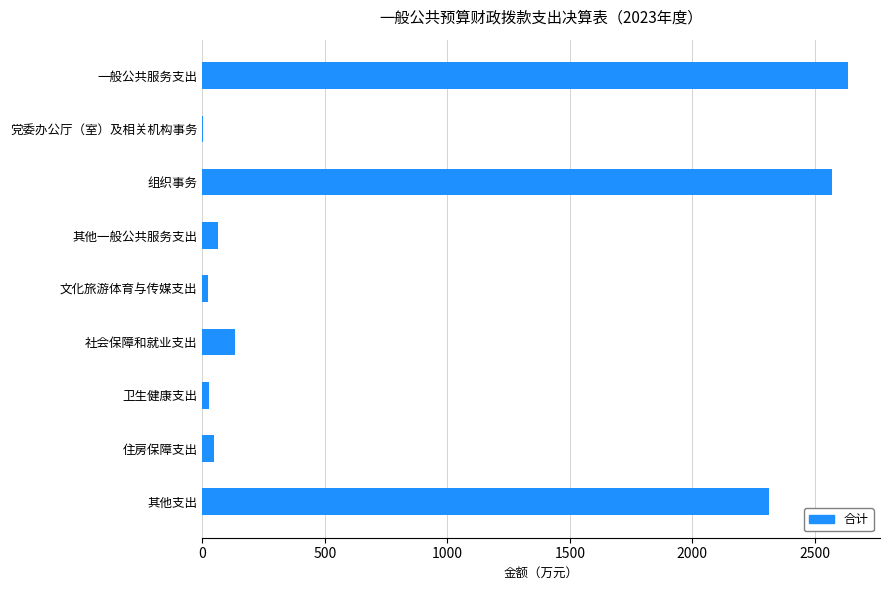

Is it true that the value at 组织事务 is 2568.0?

True